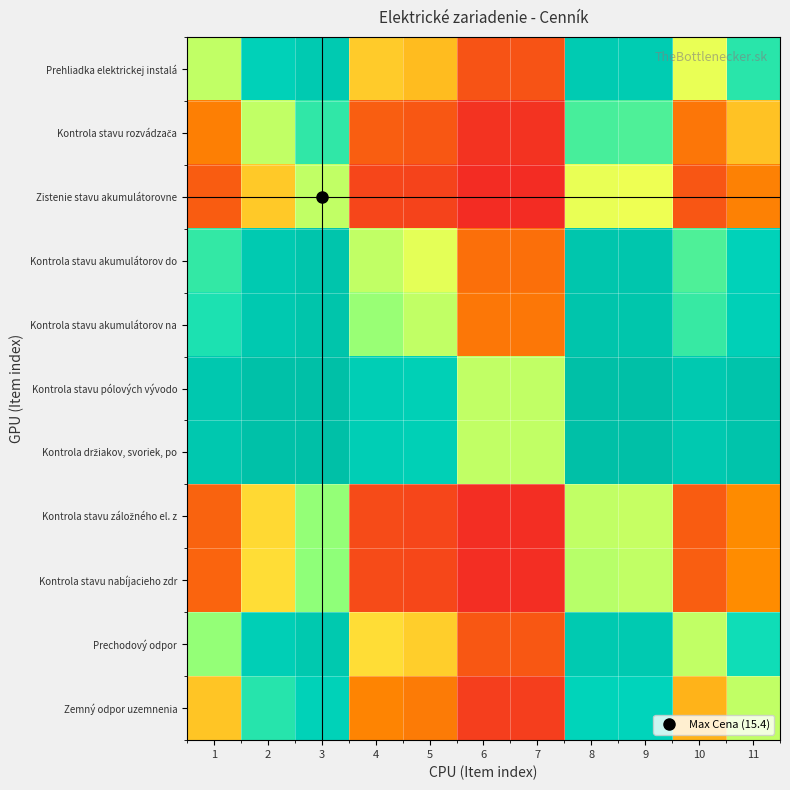

List the series in order of their peak value, highest first.

Kontrola stavu pólových vývodo, Kontrola držiakov, svoriek, po, Kontrola stavu akumulátorov na, Kontrola stavu akumulátorov do, Prechodový odpor, Prehliadka elektrickej instalá, Zemný odpor uzemnenia, Kontrola stavu rozvádzača, Kontrola stavu nabíjacieho zdr, Kontrola stavu záložného el. z, Zistenie stavu akumulátorovne